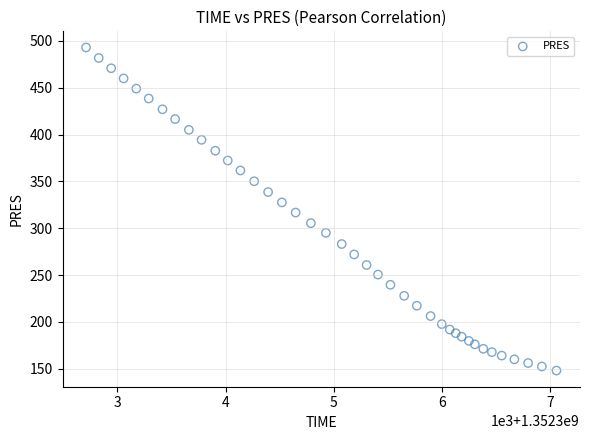

What is the range of X values (max minus min)?

4346.0